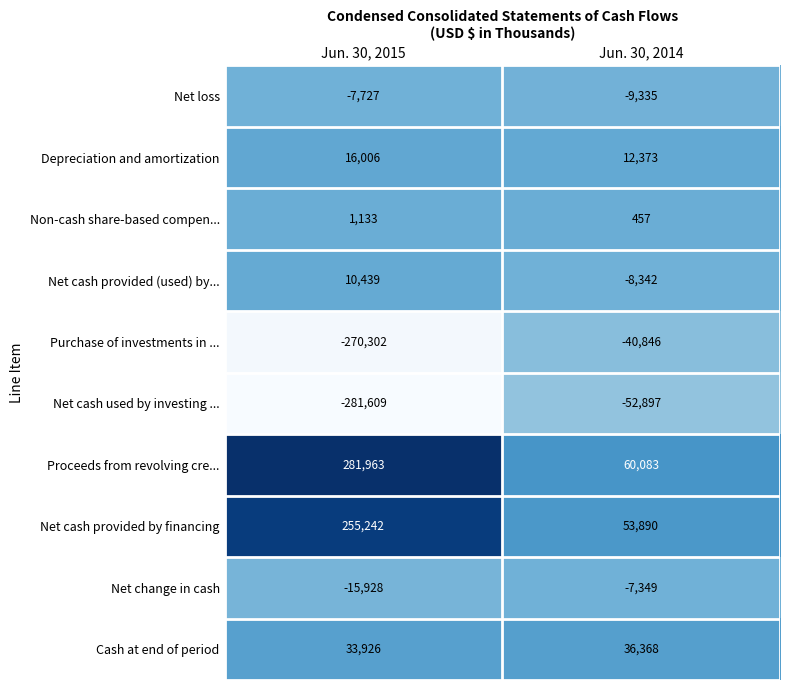

At which category is the sum across all series the highest?

Jun. 30, 2014